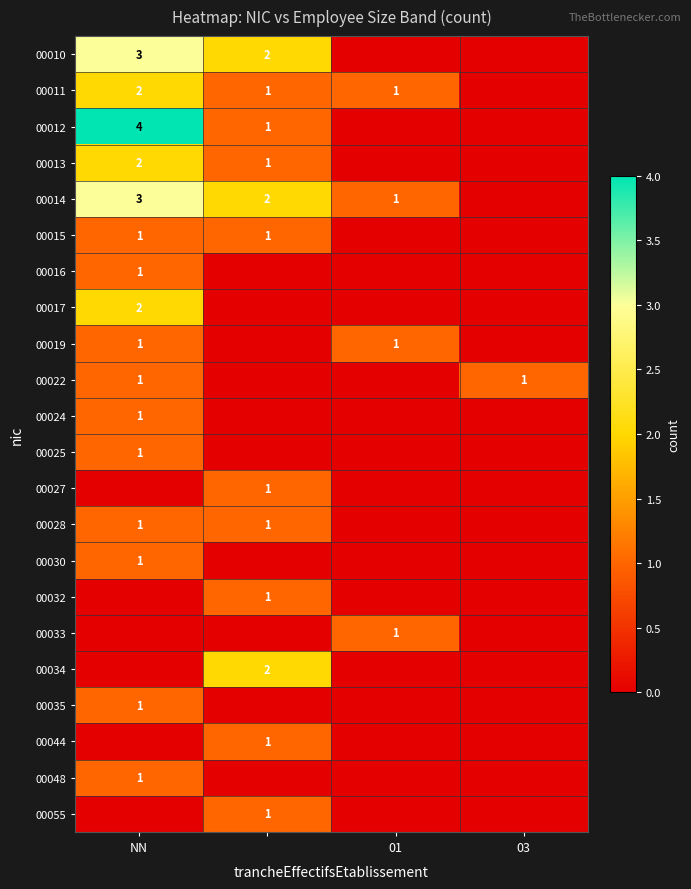

True or false: 00017 has a value of 1 at NN.

False